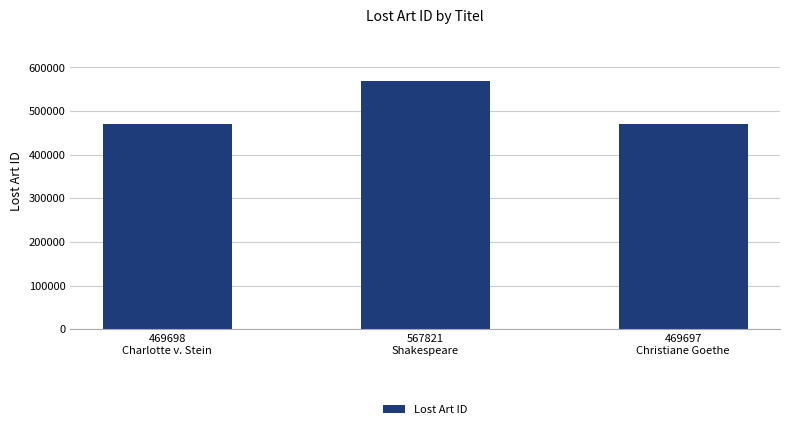

What is the label of the 3rd bar from the right?

469698
Charlotte v. Stein